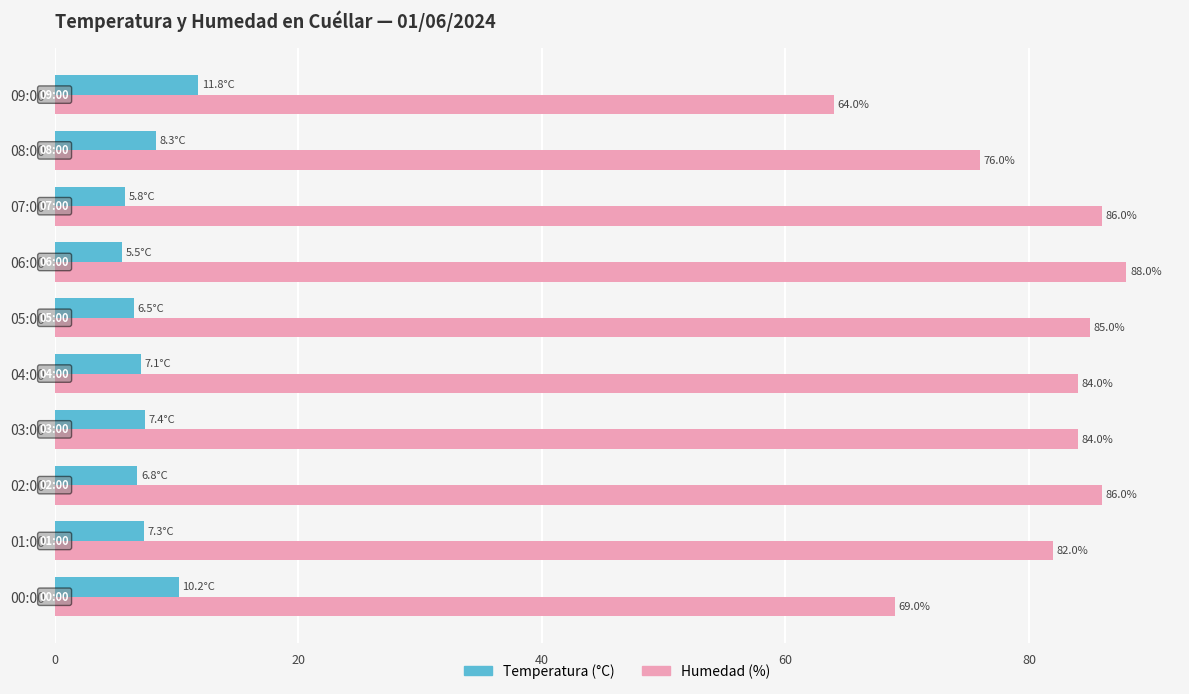

What is the difference between the highest and lowest values at 08:00?

67.7